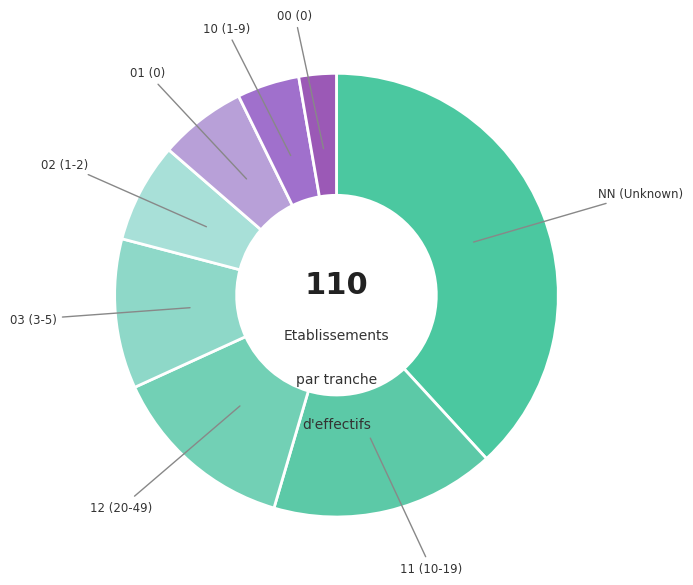

Rank the categories by value from highest to lowest.

NN, 11, 12, 03, 02, 01, 10, 00